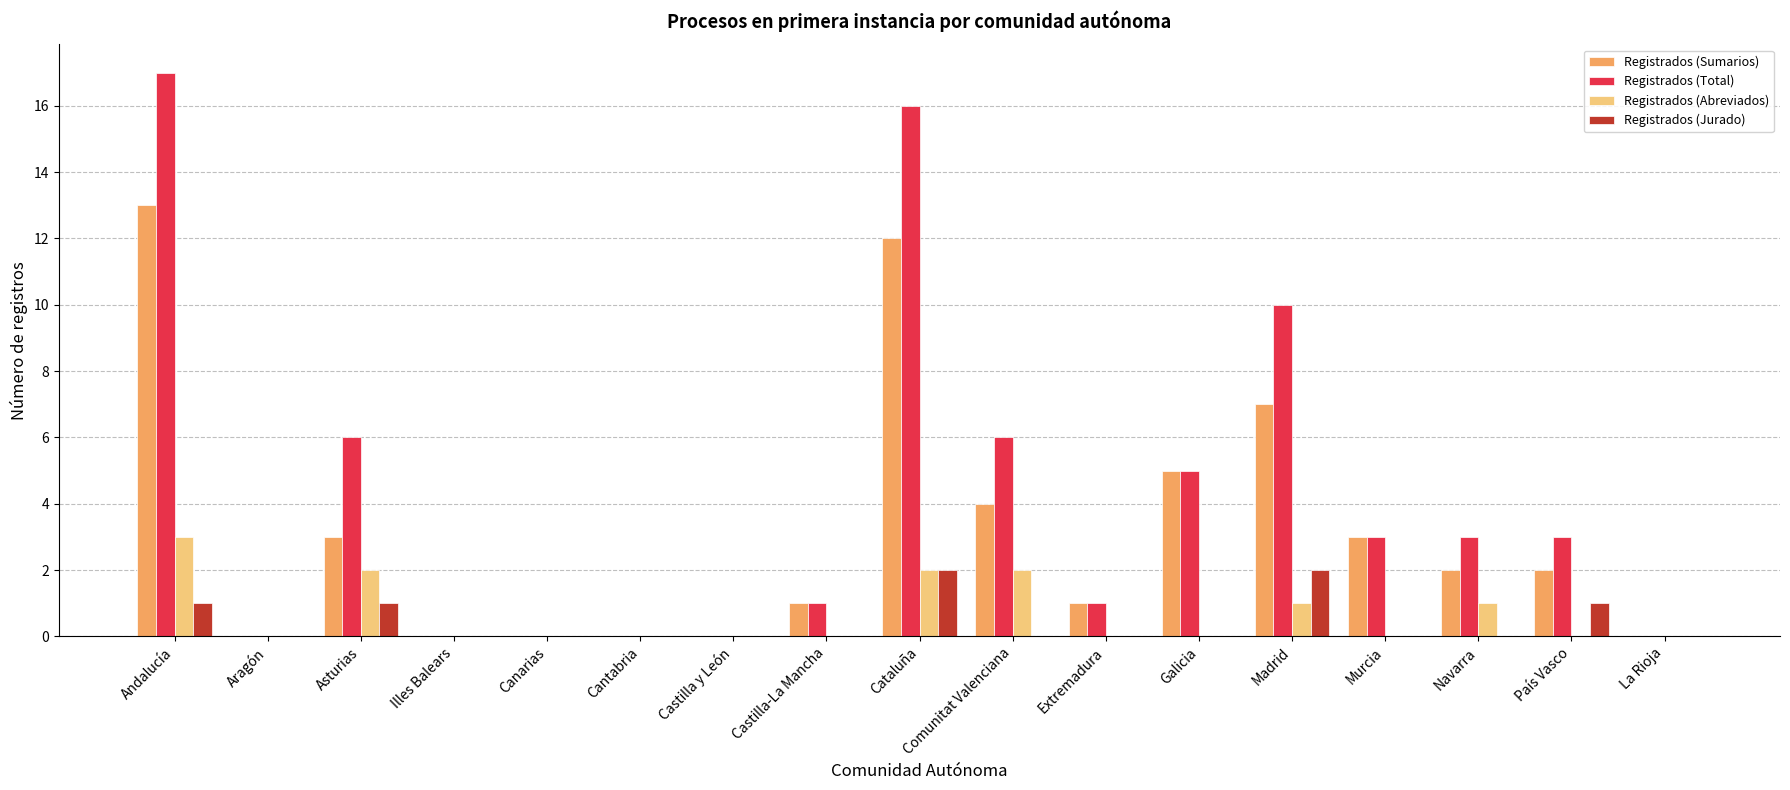

Reading left to right, transcribe all the data shown in this chart.

Registrados (Sumarios): 13	0	3	0	0	0	0	1	12	4	1	5	7	3	2	2	0
Registrados (Total): 17	0	6	0	0	0	0	1	16	6	1	5	10	3	3	3	0
Registrados (Abreviados): 3	0	2	0	0	0	0	0	2	2	0	0	1	0	1	0	0
Registrados (Jurado): 1	0	1	0	0	0	0	0	2	0	0	0	2	0	0	1	0